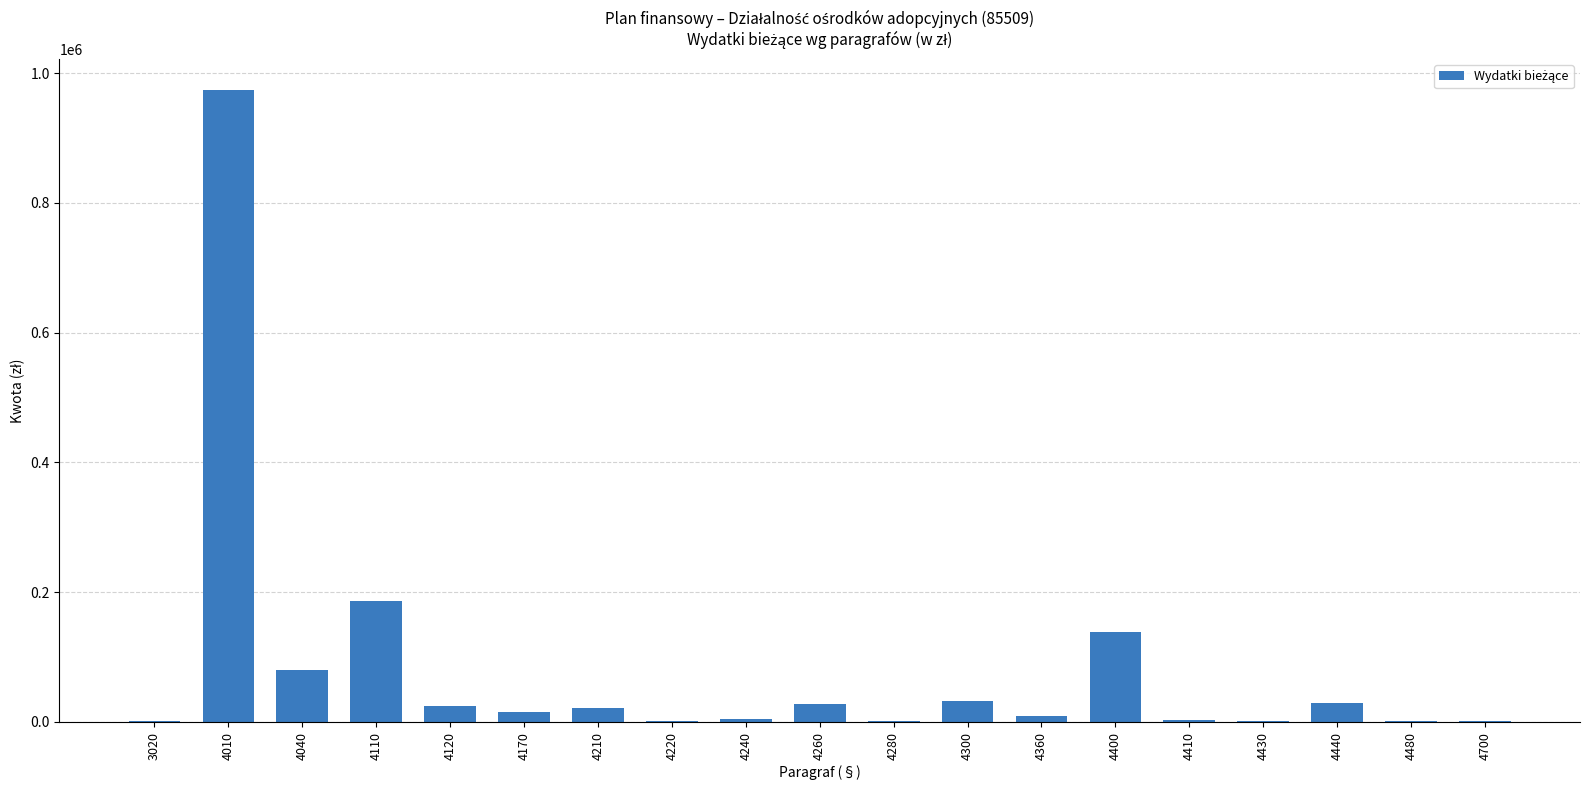

What is the change in value from 4300 to 4400?

+106000